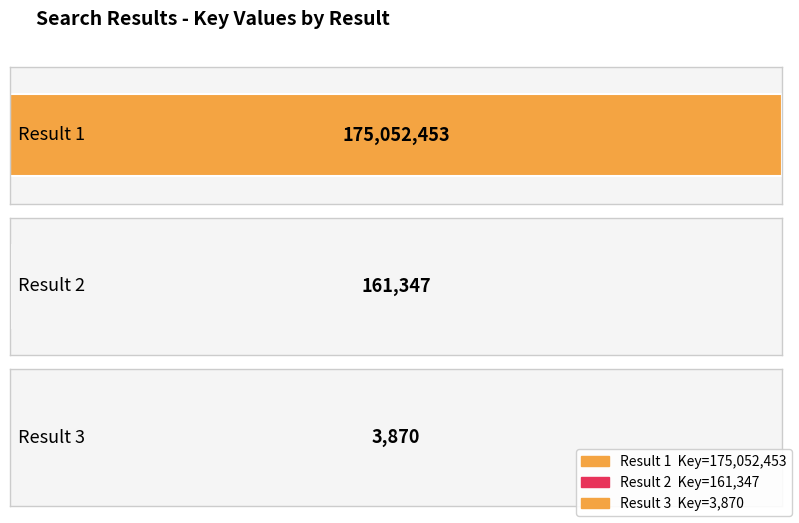

What is the smallest value displayed?

3870